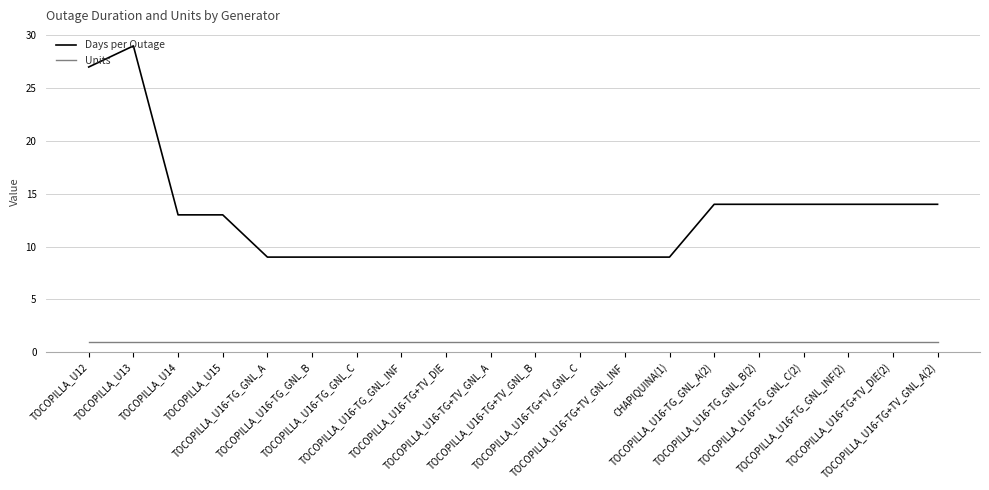

Rank the series by their maximum value, from lowest to highest.

Units, Days per Outage